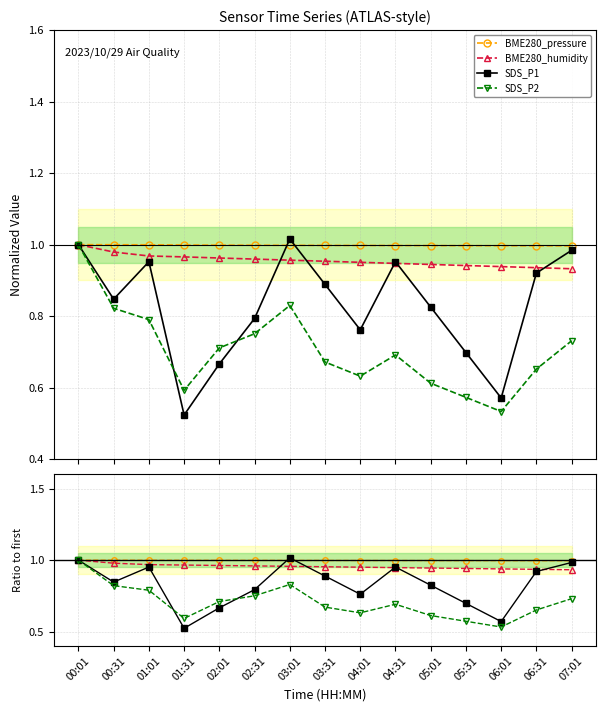

Does the chart have visible grid lines?

Yes